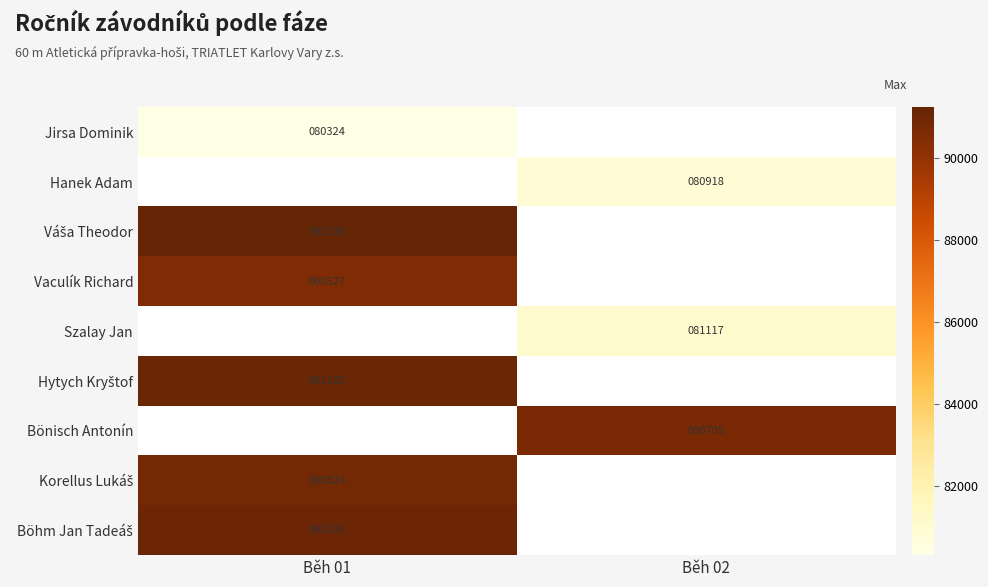

Where is Jirsa Dominik nearest to the value 80324?

Běh 01